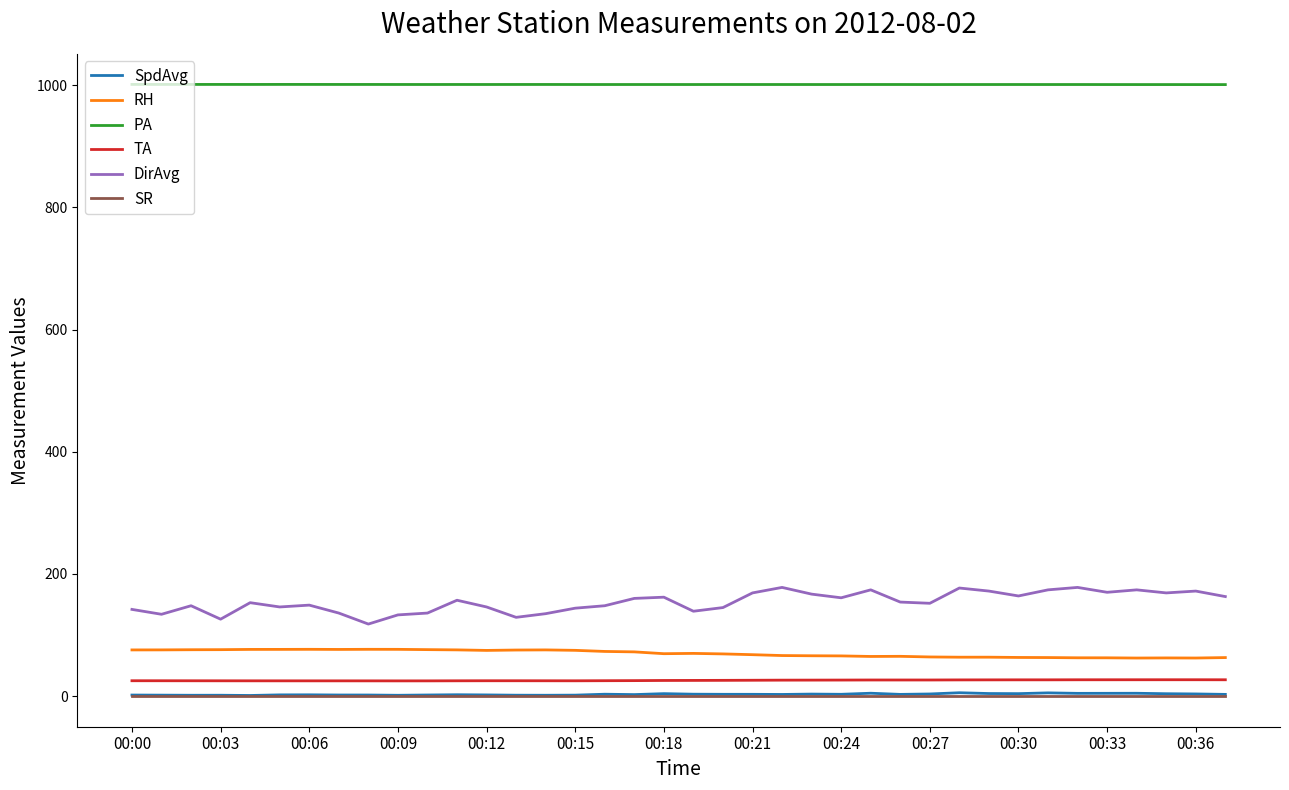

Which series has the largest total across all categories?

PA